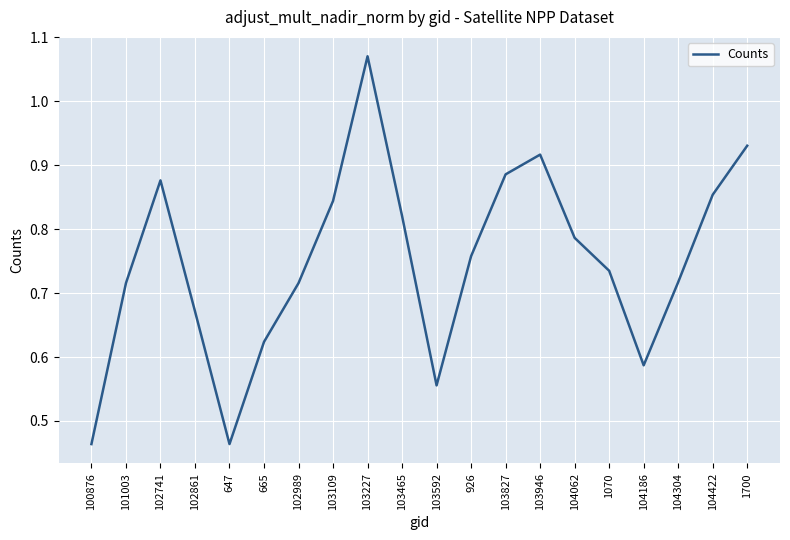

What position from the right is 102741?

18